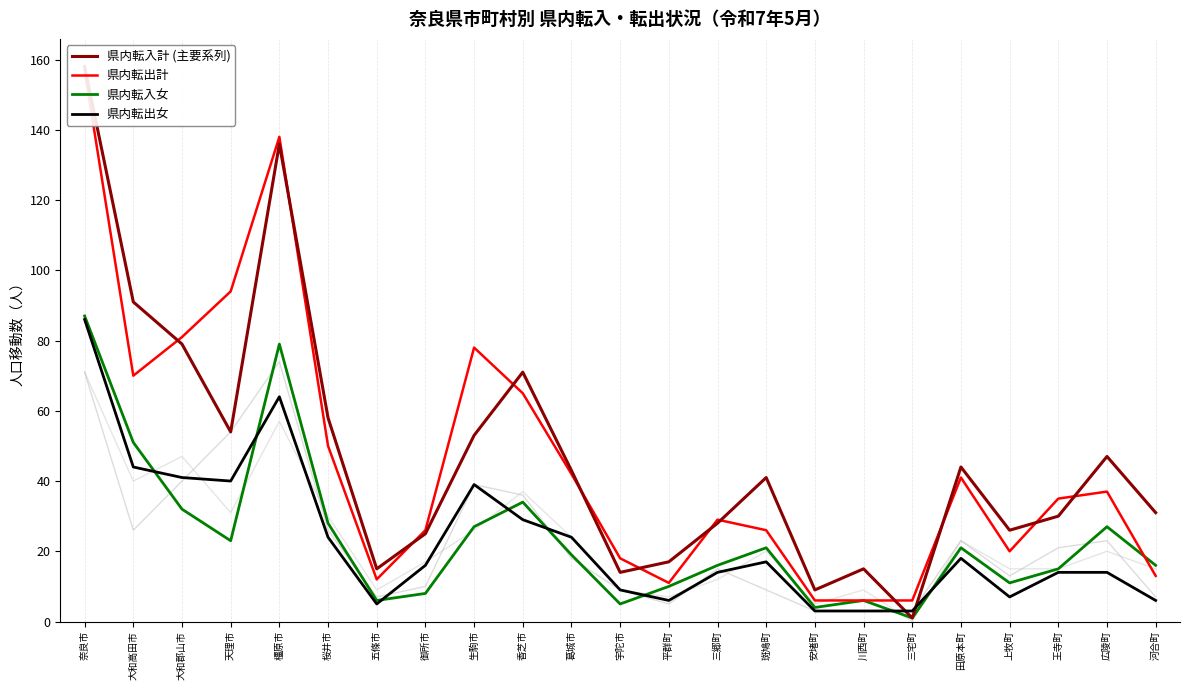

Rank the series by their maximum value, from lowest to highest.

県内転出女, 県内転入女, 県内転出計, 県内転入計 (主要系列)